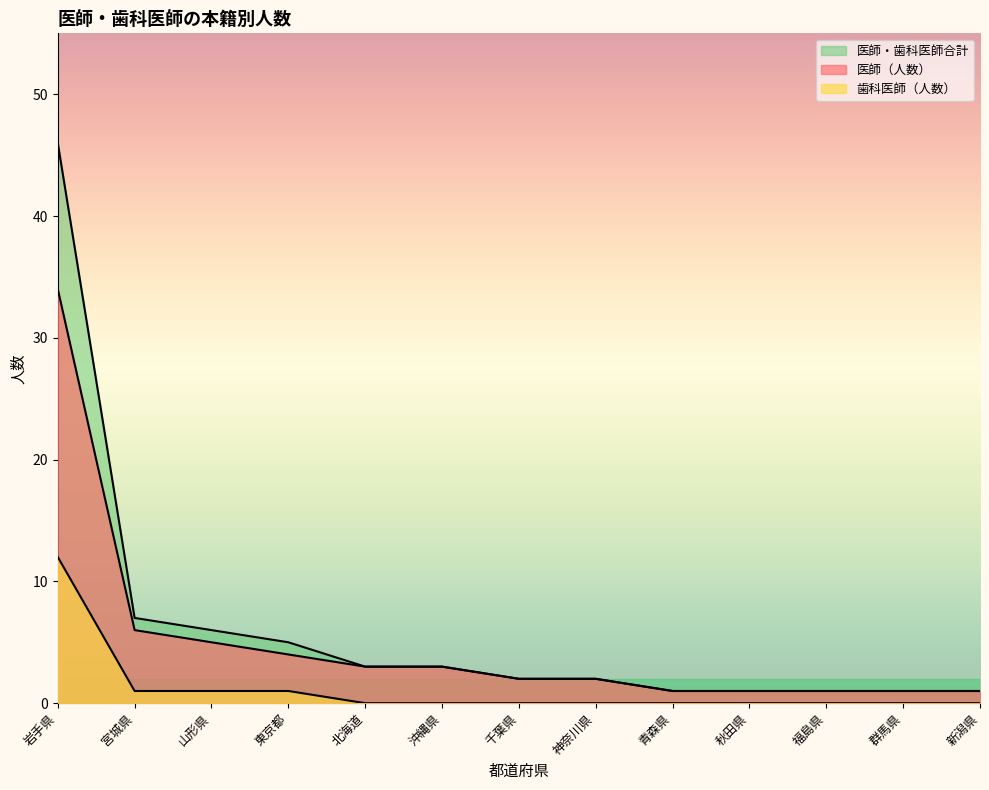

The 医師・歯科医師合計 series shows 1 at 新潟県. True or false?

True